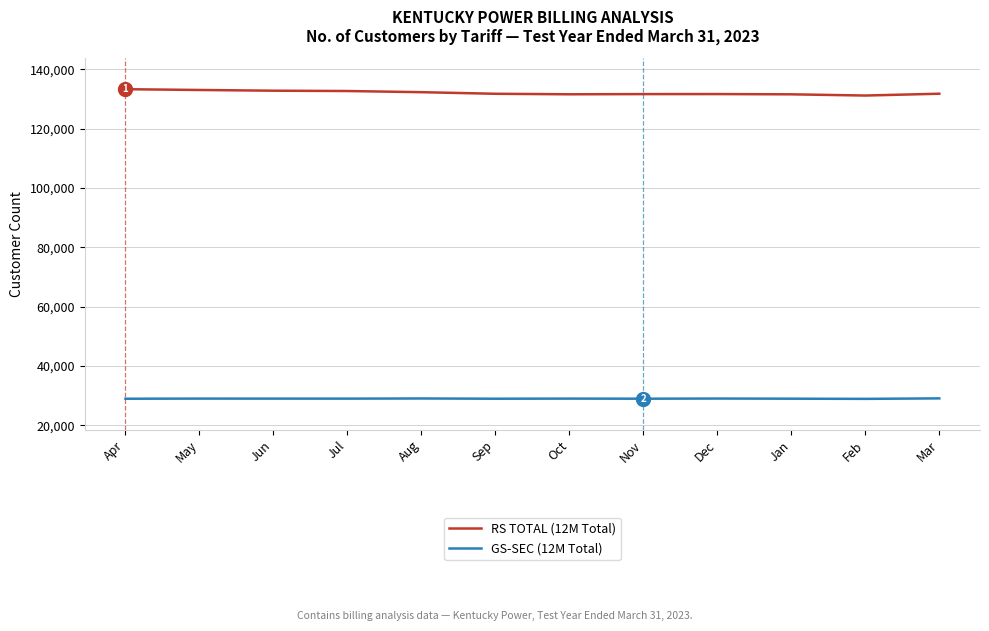

Which series has the largest range (max minus min)?

RS TOTAL (12M Total)